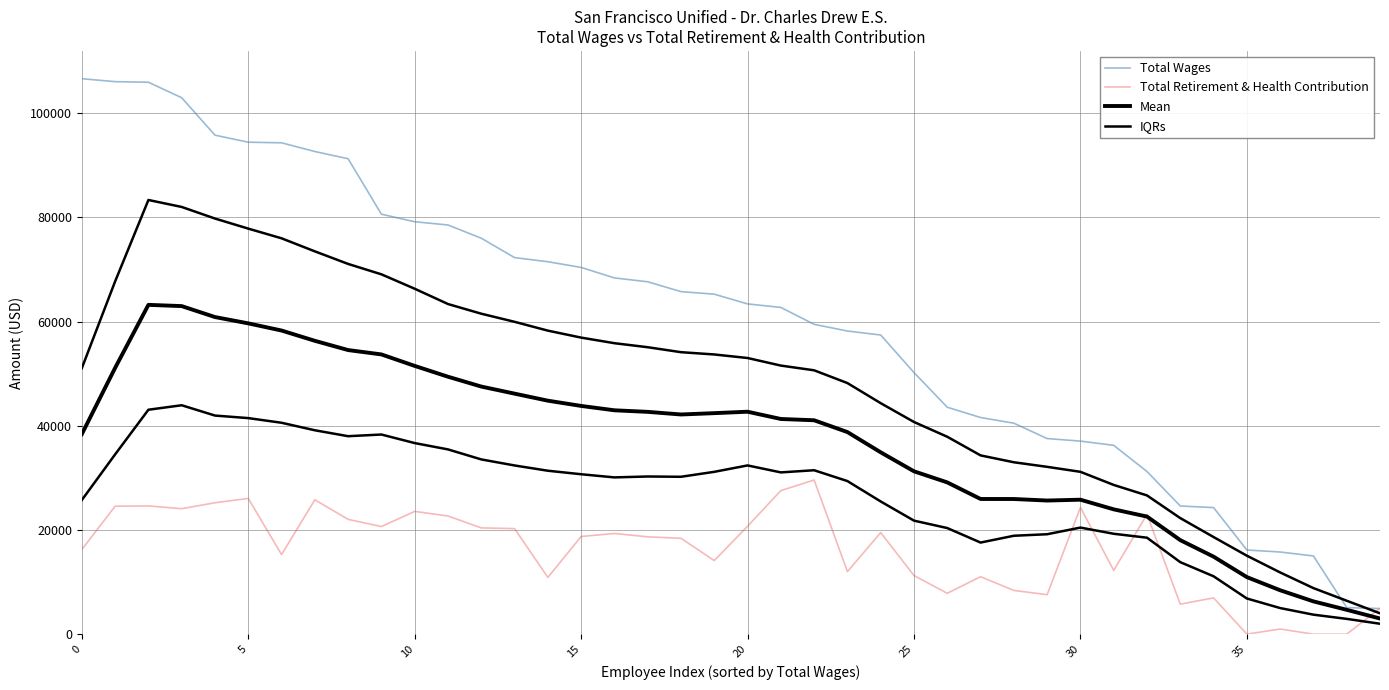

How many lines are shown in the chart?

4